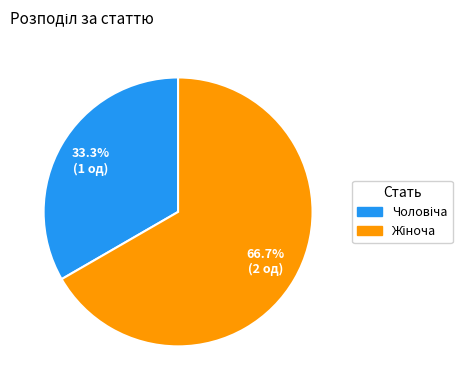

Does any single category account for the majority?

Yes